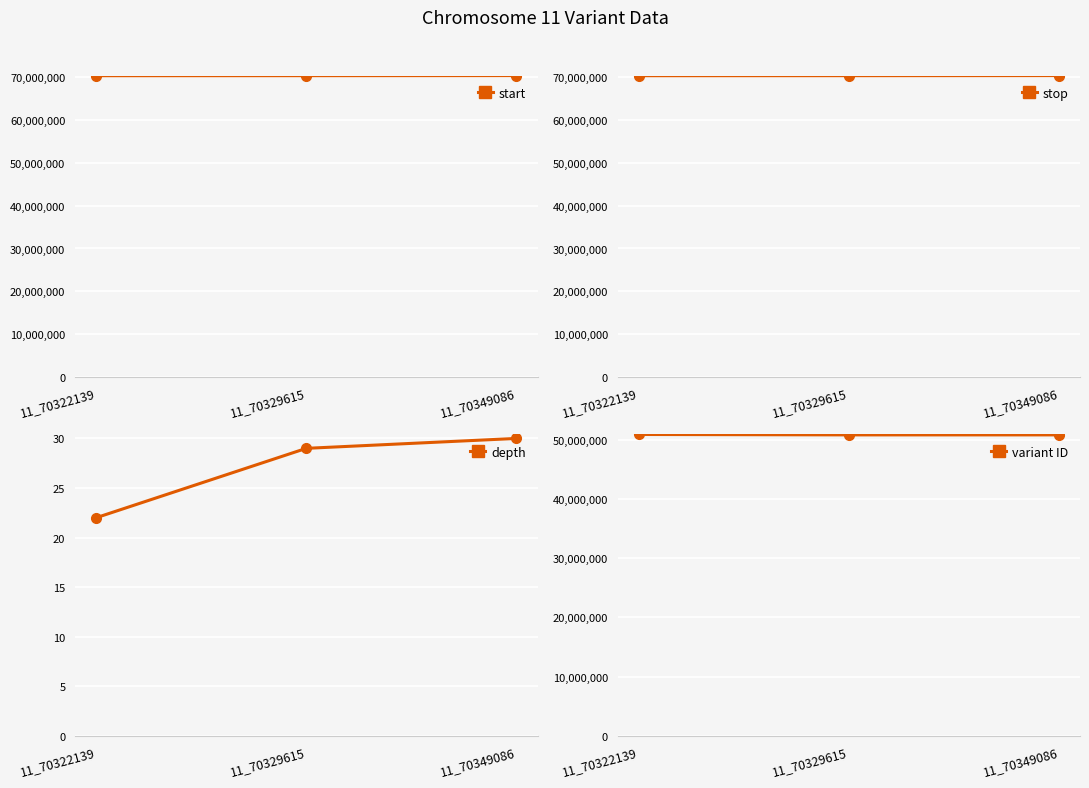

What is the lowest value of the variant ID series?

50819082